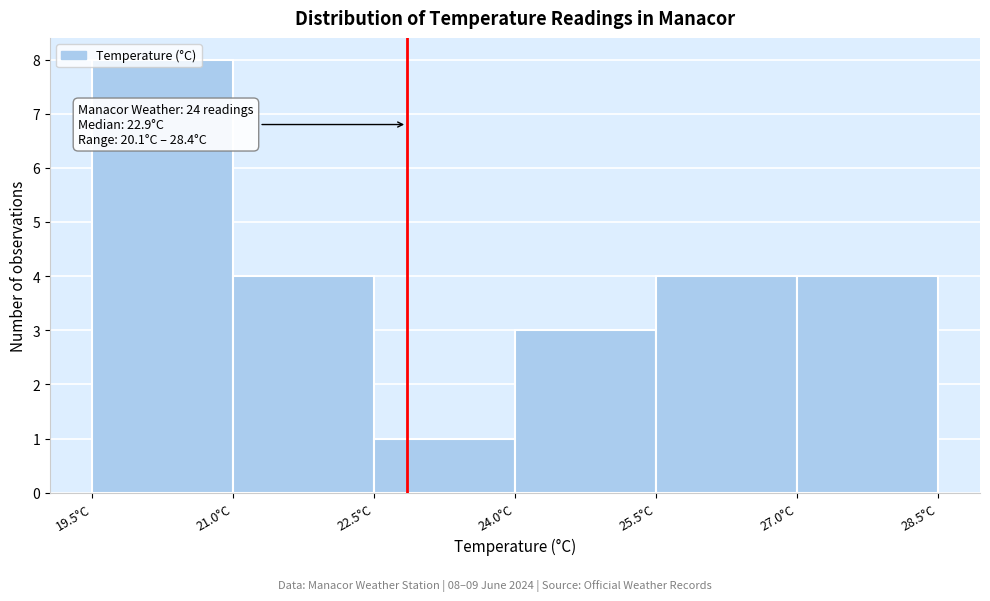

Which range on the x-axis has the tallest bar?

19.5 to 21.0